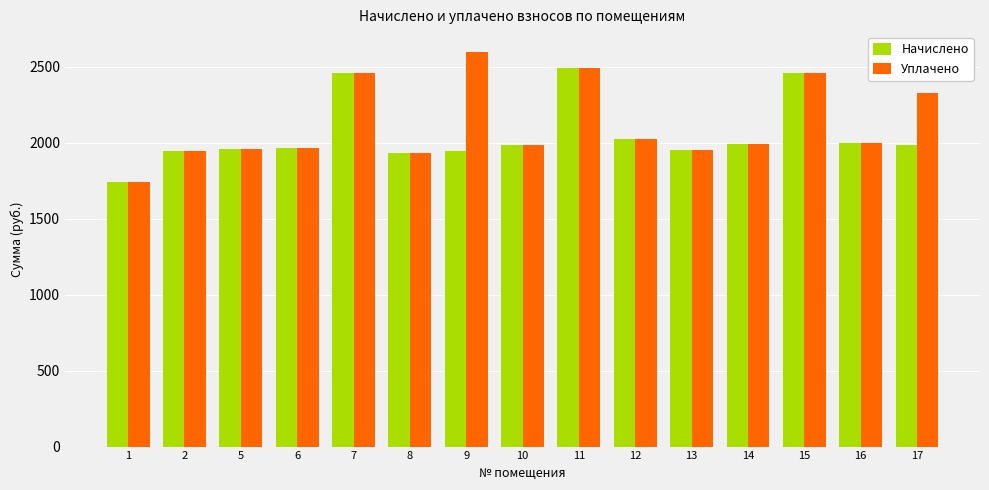

What is the minimum value shown in the chart?

1743.8